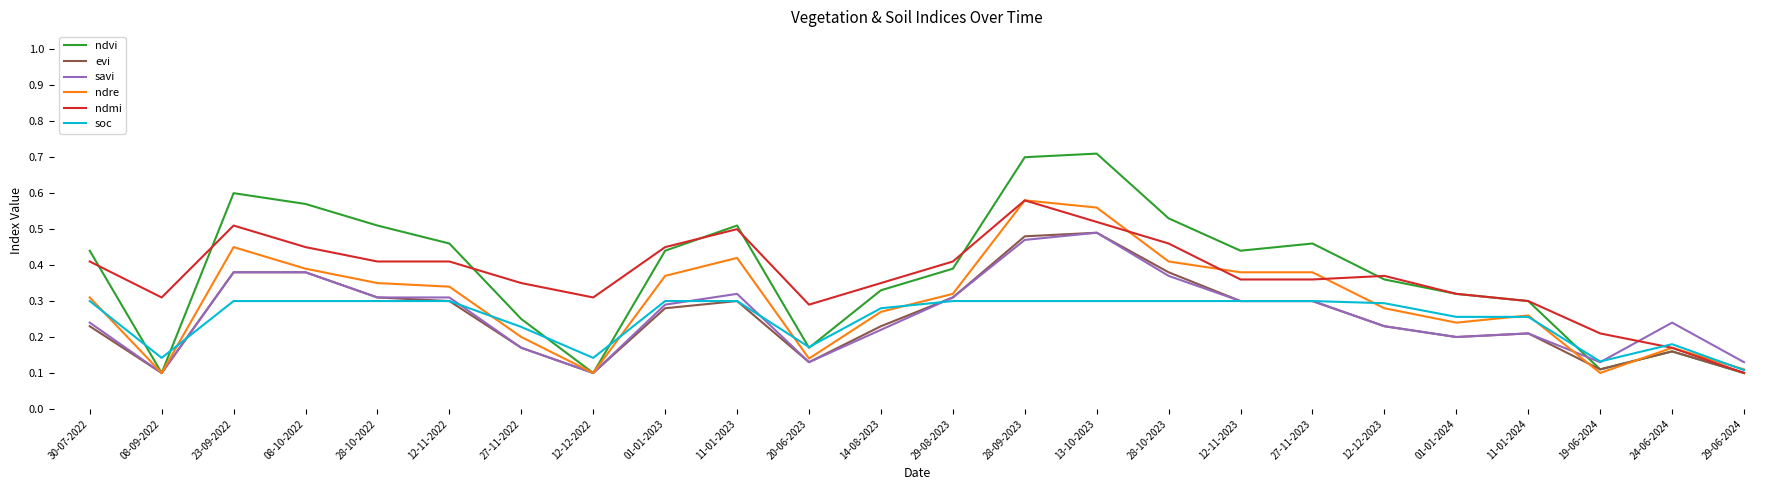

What position from the left is 27-11-2023?

18